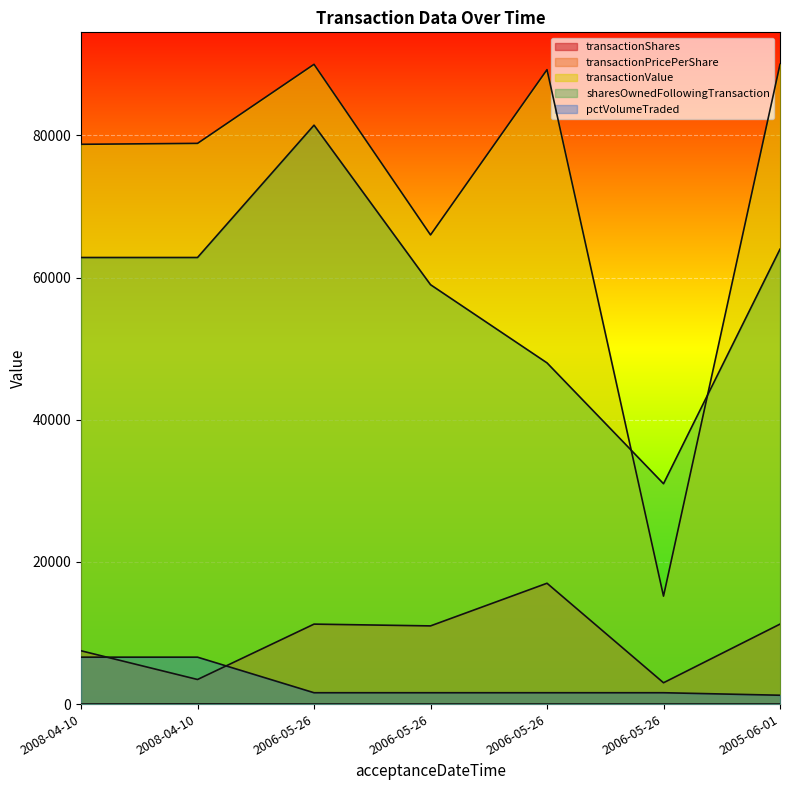

What is the sum of the sharesOwnedFollowingTransaction values at 2005-06-01 and 2006-05-26?

94990.0